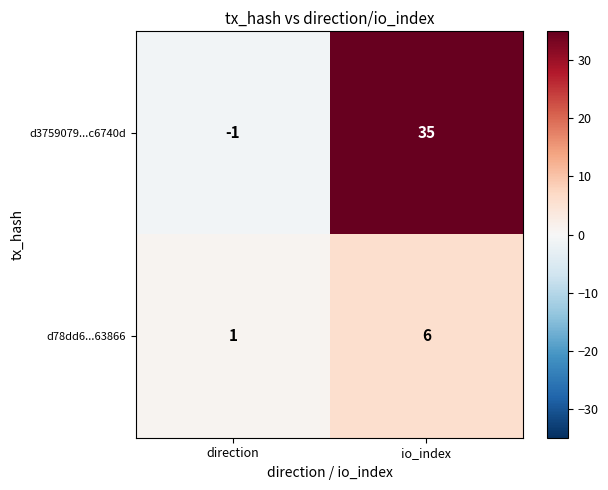

What is the average value of the d78dd6...63866 series?

4